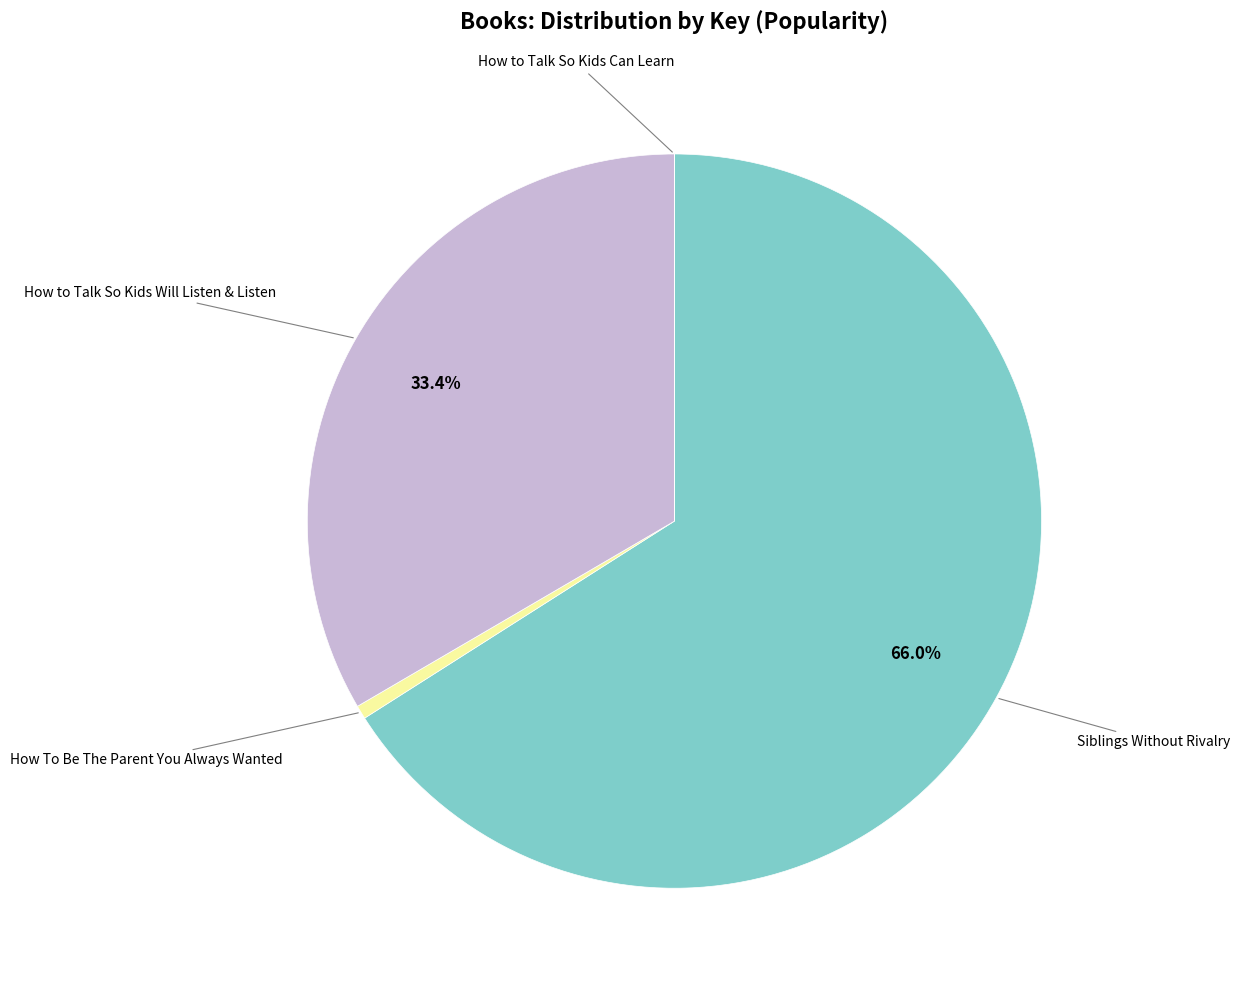

To the nearest percent, what is the average slice percentage?

25%